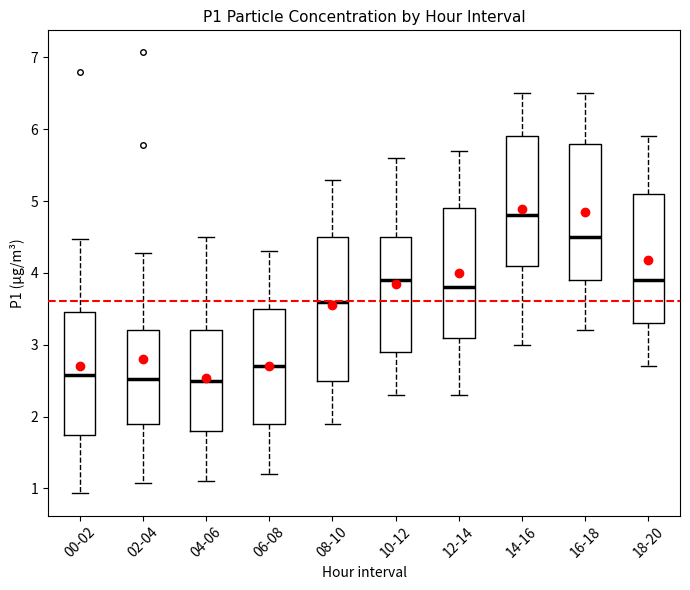

Which box is the tallest, from its lower edge to its upper edge?

08-10